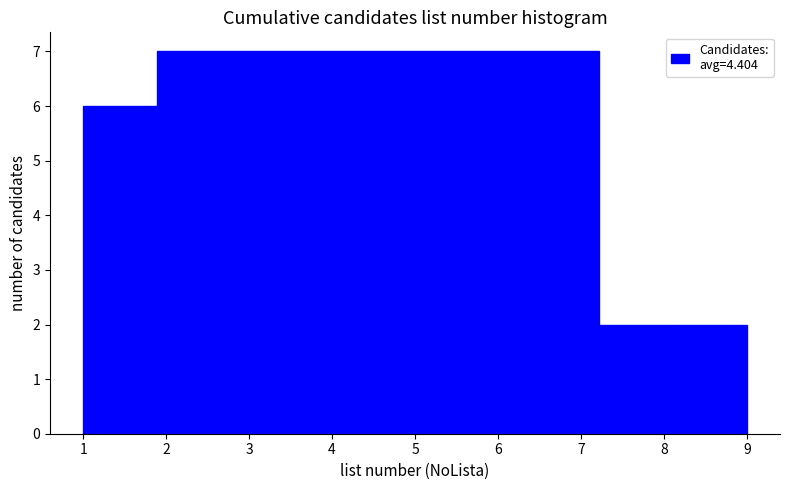

Reading left to right, list every bar in this chart as the range it spans on the x-axis followed by its height. Neither the bar edges nor the heights are printed on the chart, so give them approximately, as read against the axes.

1.0 to 1.9: 6
1.9 to 2.8: 7
2.8 to 3.7: 7
3.7 to 4.6: 7
4.6 to 5.4: 7
5.4 to 6.3: 7
6.3 to 7.2: 7
7.2 to 8.1: 2
8.1 to 9.0: 2